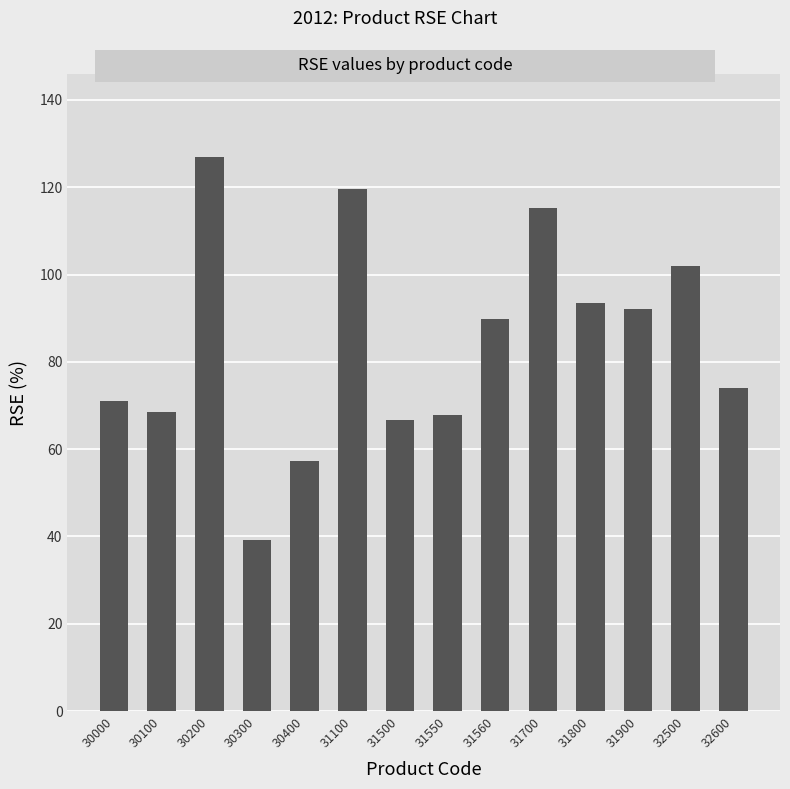

The value at 30100 is 68.6. True or false?

True